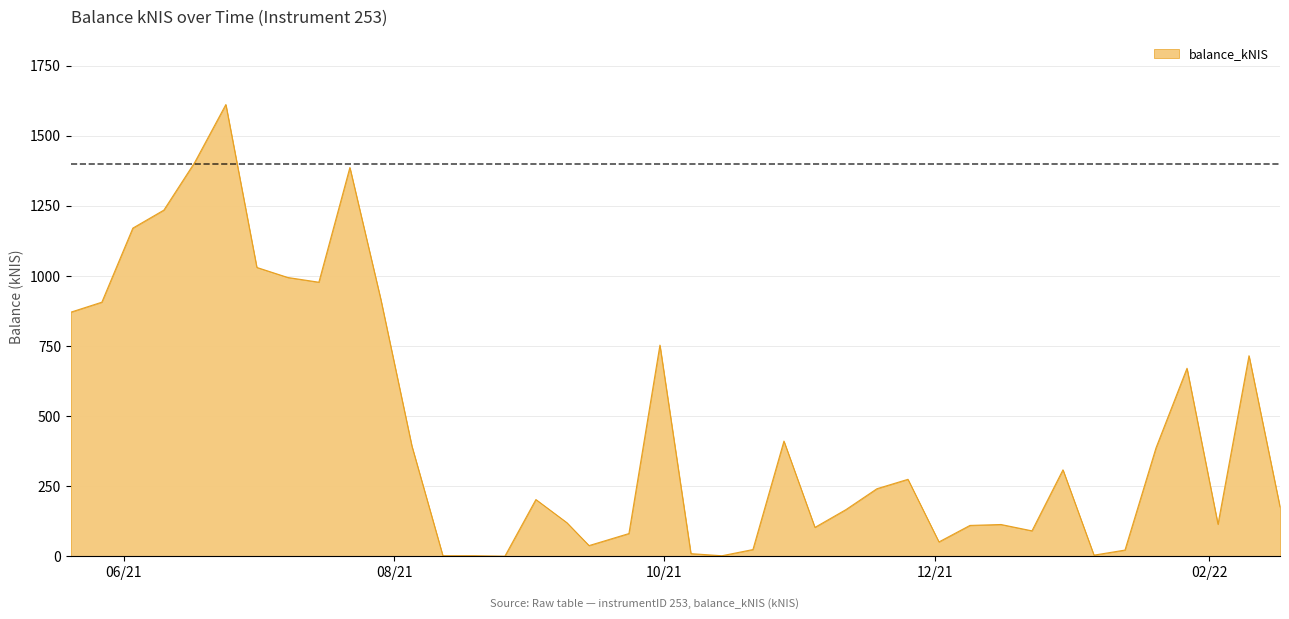

What is the greatest value displayed?

1611.5